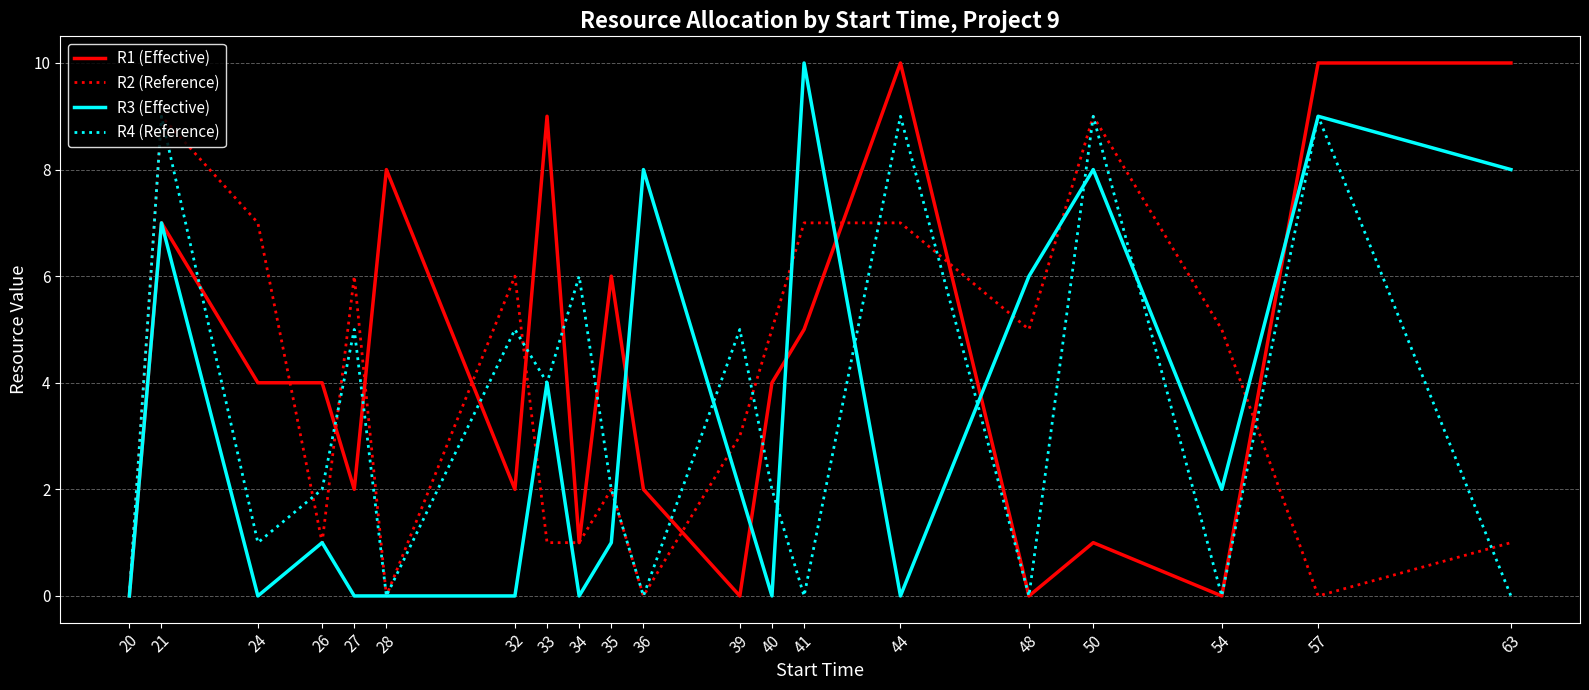

Which series has the largest total across all categories?

R1 (Effective)